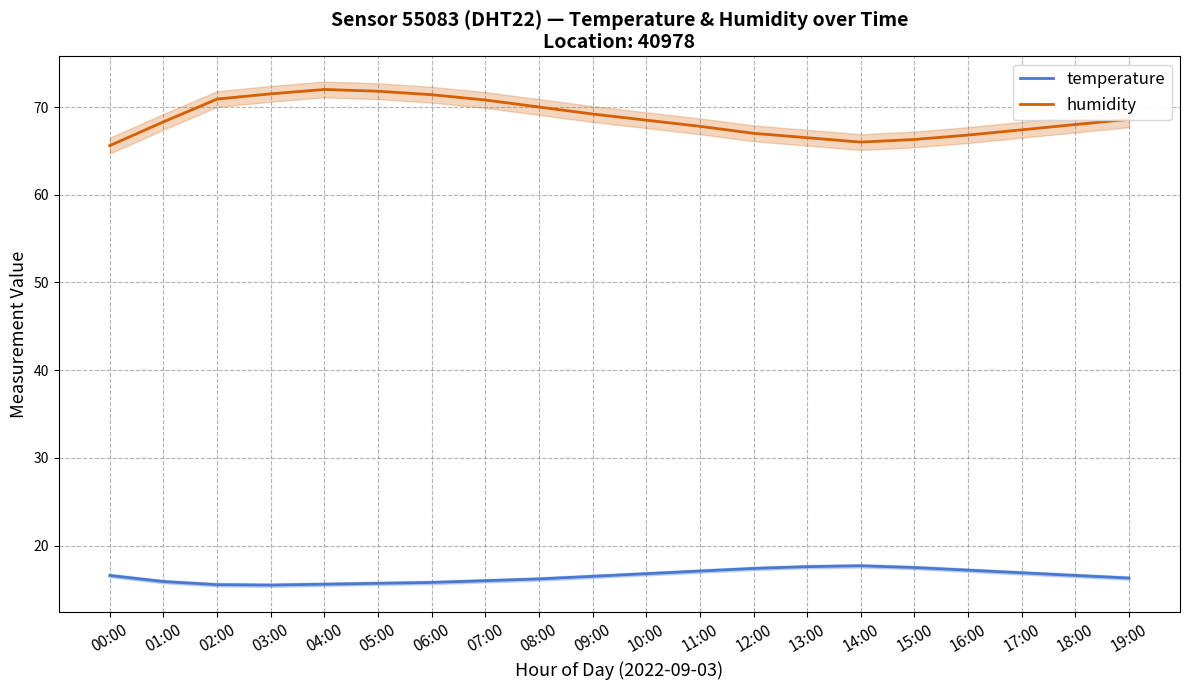

What is the difference between the maximum and minimum values in the temperature series?

2.2